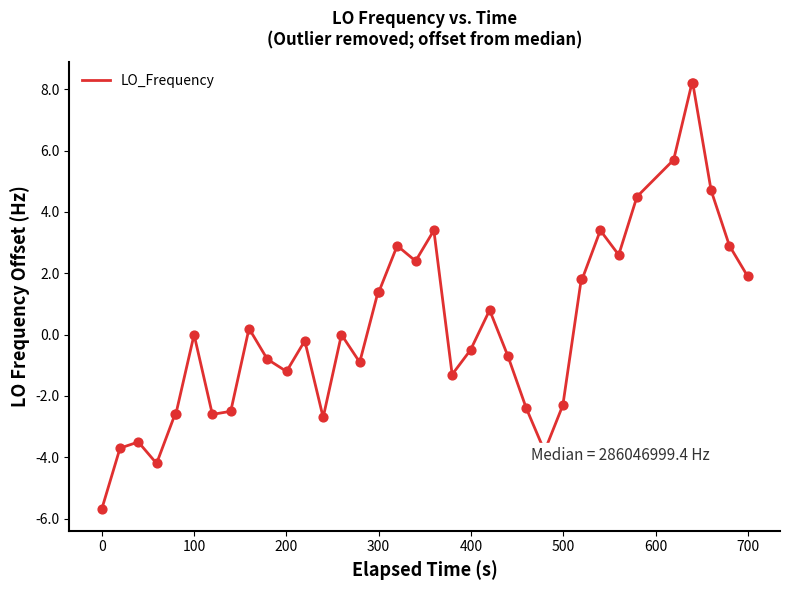

What is the smallest value displayed?

-5.7